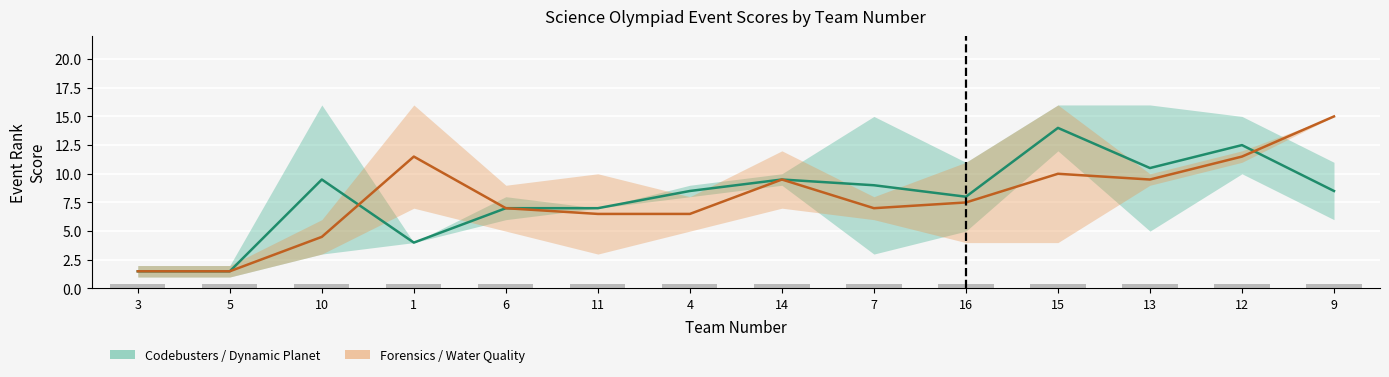

Count the number of categories in the chart.

14